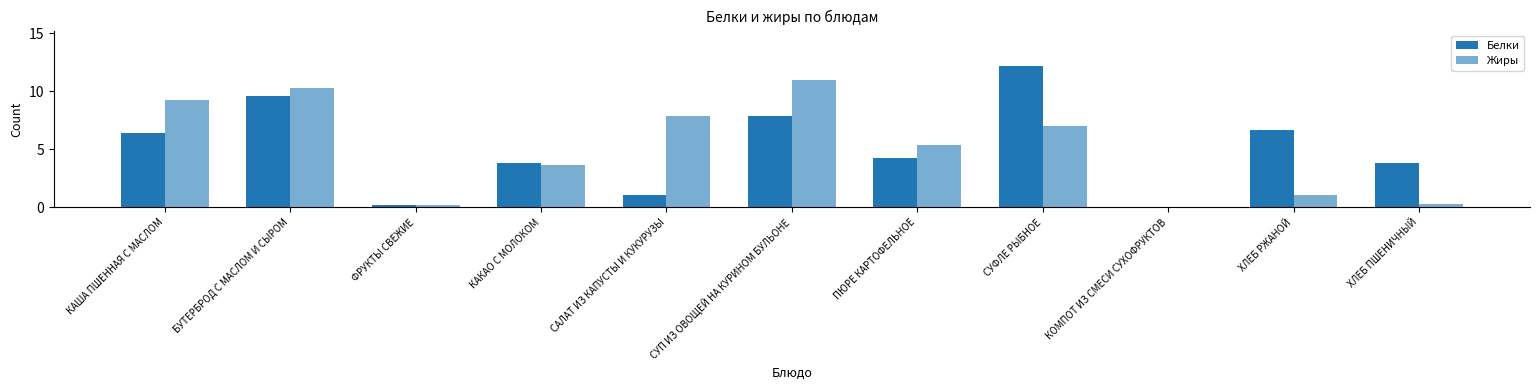

How many values in the Жиры series exceed 5?

6